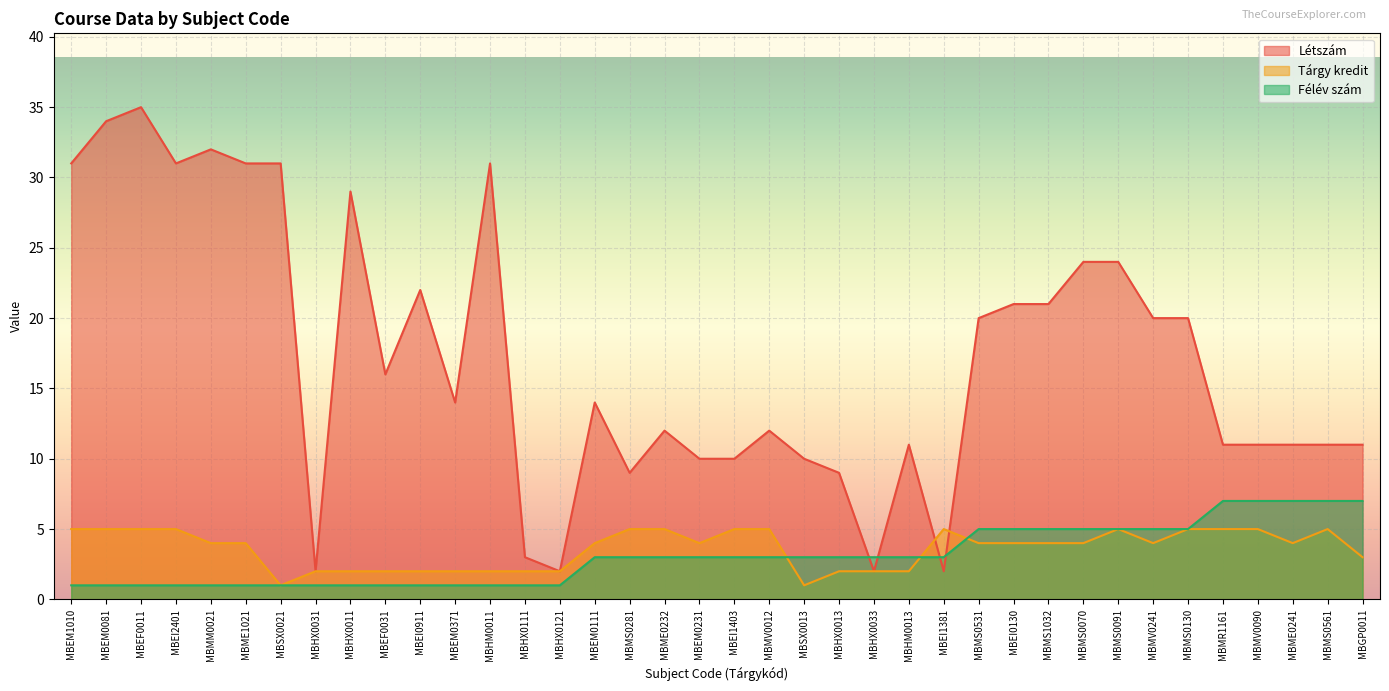

Between which two adjacent categories do Félév szám and Tárgy kredit first intersect?

MBMV0012 and MBSX0013